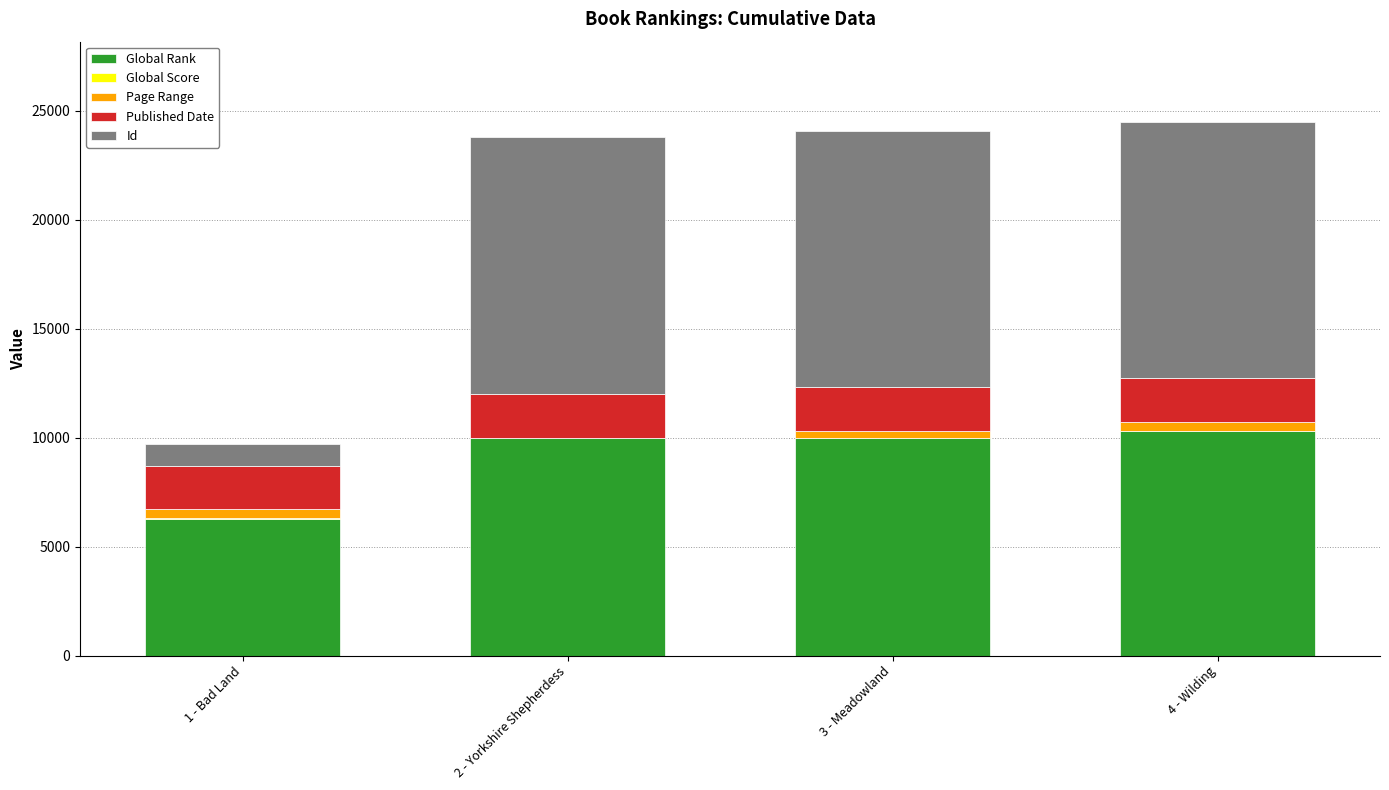

Are the bars horizontal?

No